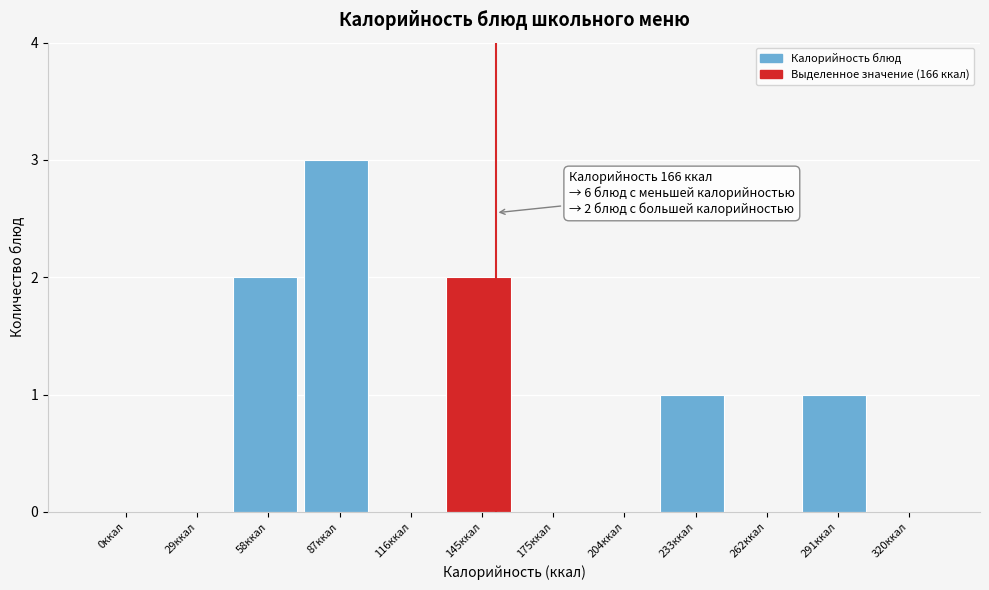

Reading right to left, what are all the values shown in this chart?

320ккал=0	291ккал=1	262ккал=0	233ккал=1	204ккал=0	175ккал=0	145ккал=2	116ккал=0	87ккал=3	58ккал=2	29ккал=0	0ккал=0